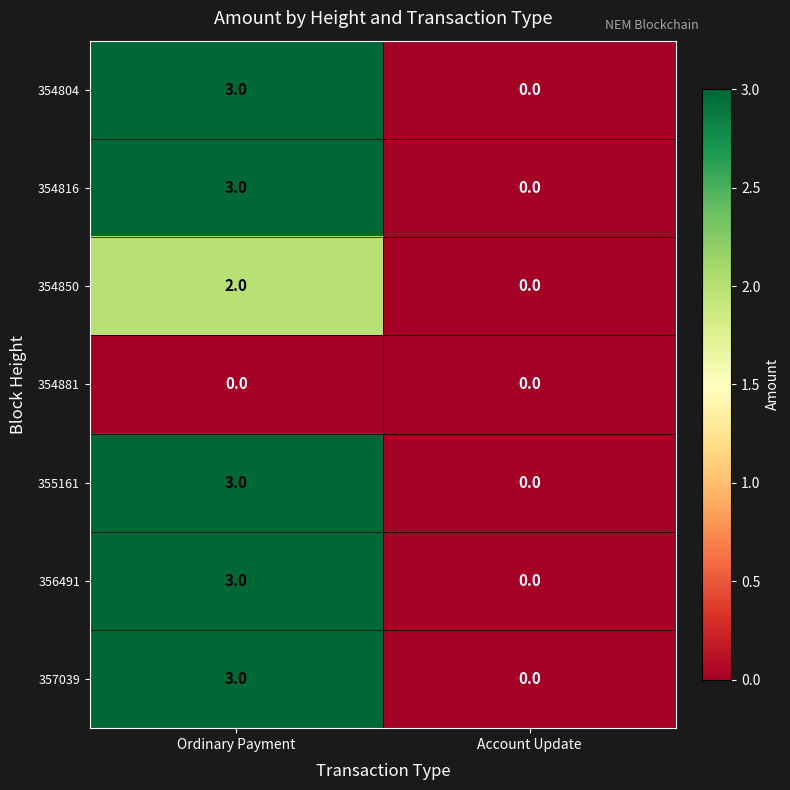

What is the maximum value for 357039?

3